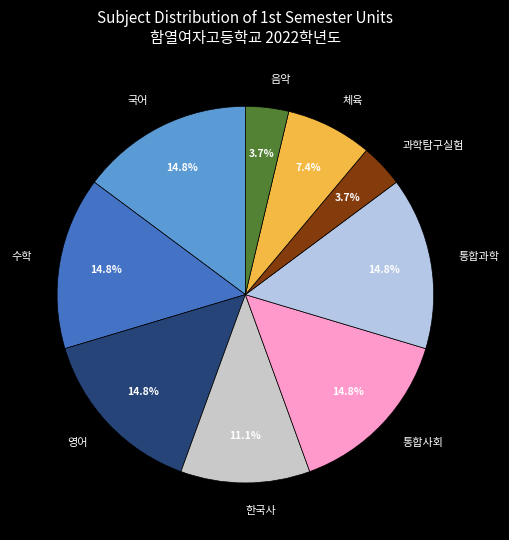

To the nearest percent, what is the average slice percentage?

11%